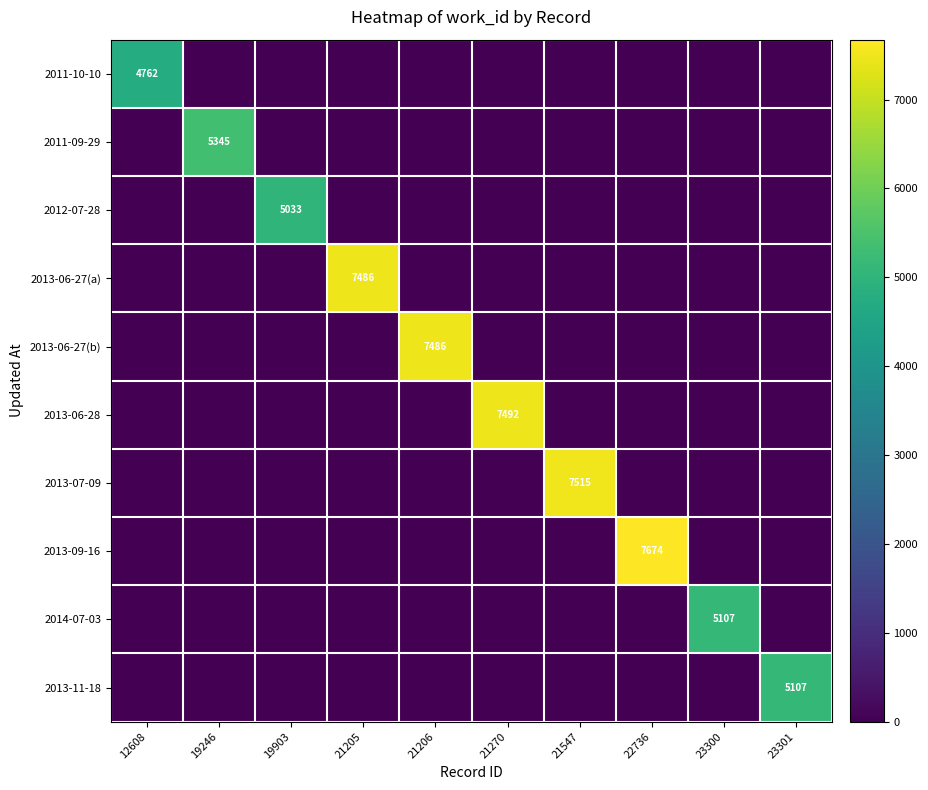

At which category is the sum across all series the highest?

22736